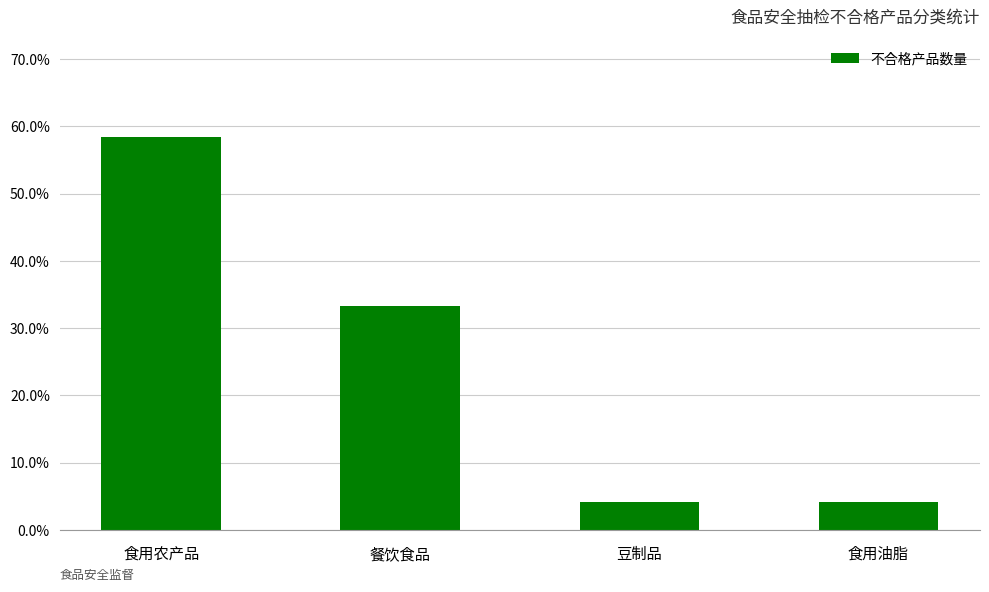

Are the bars horizontal?

No